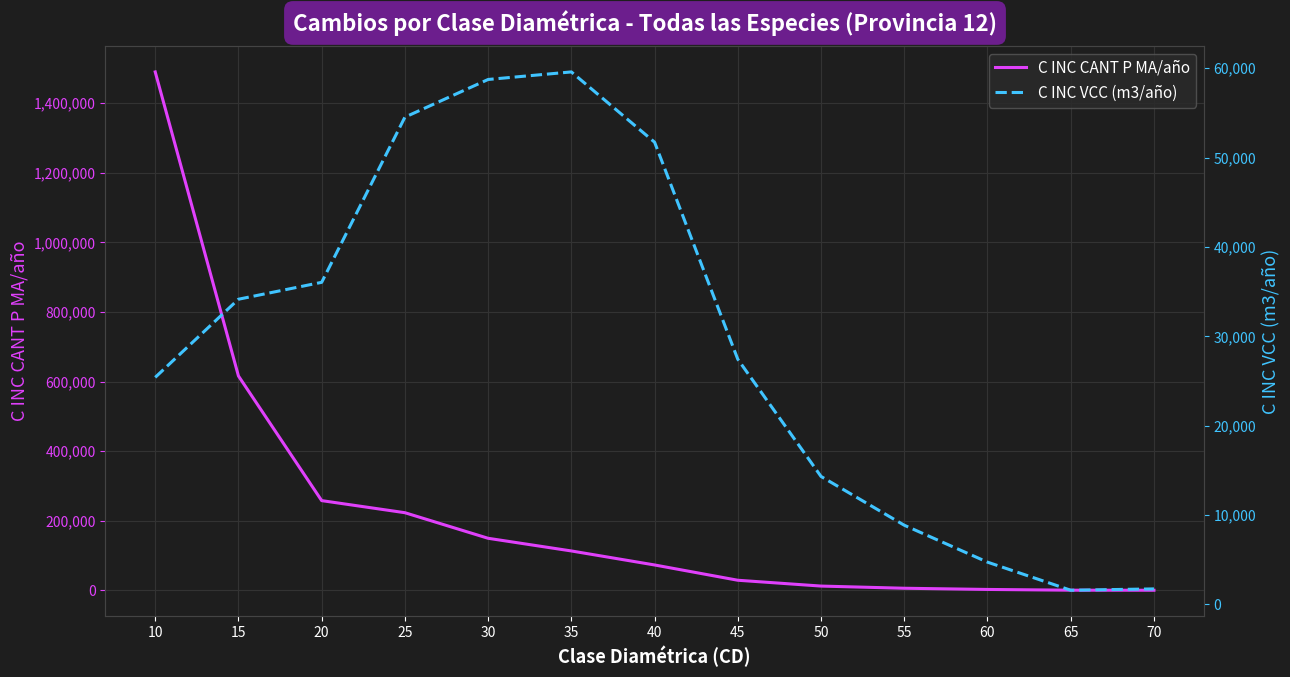

Is it true that C INC VCC (m3/año) equals 21673.2 at 15?

False